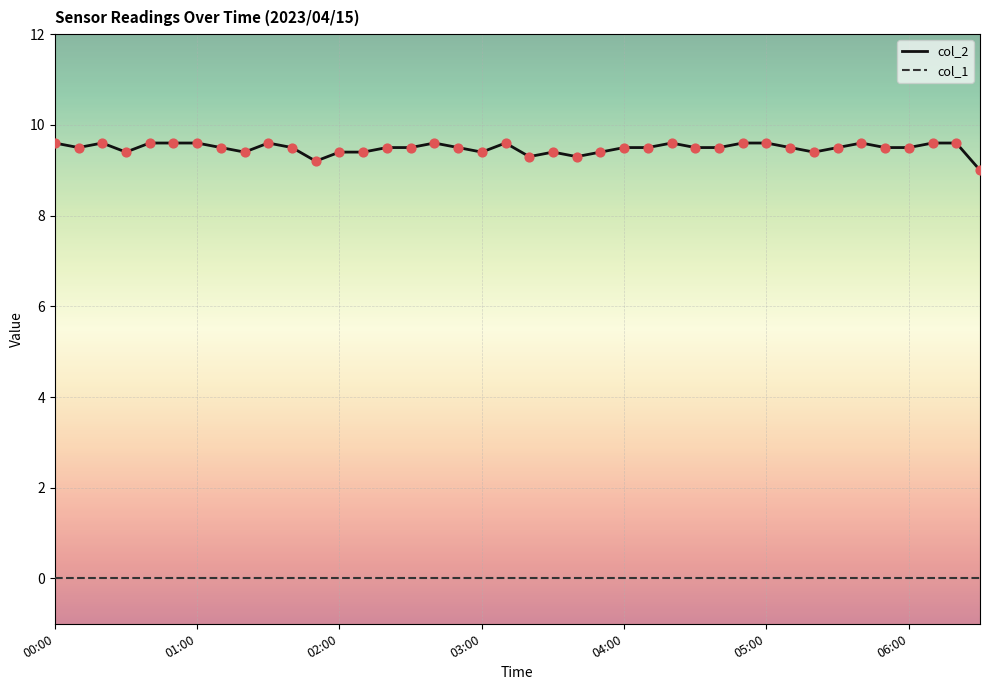

At how many categories does at least one series exceed 2?

40